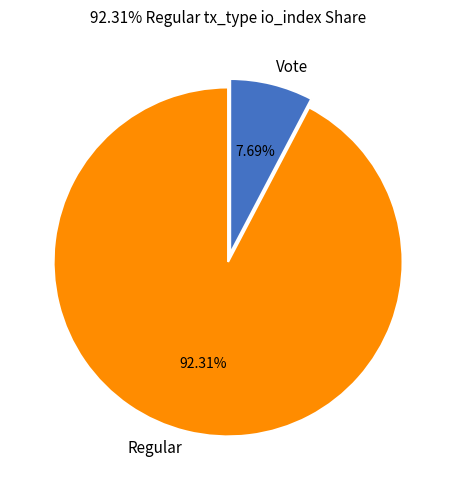

Is it true that Regular is 82% of the pie?

False